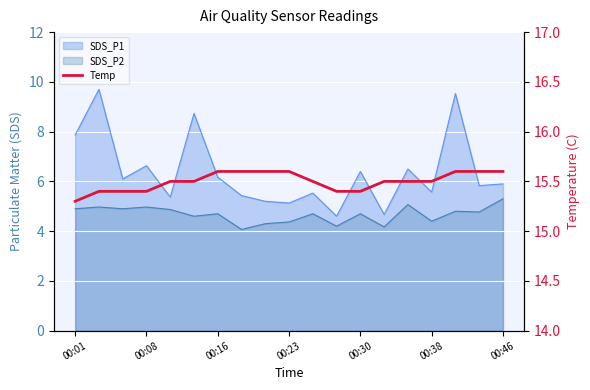

What is the change in value from 00:08 to 00:23?

+0.2